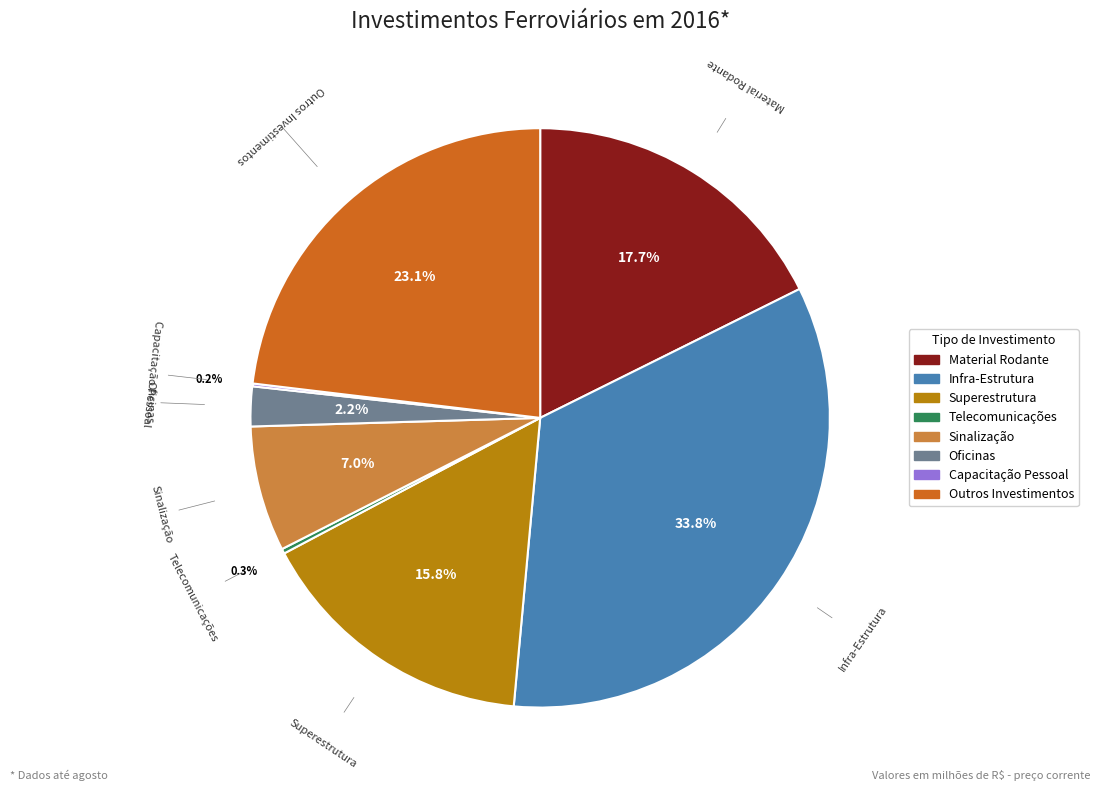

Is there any slice that represents more than half of the pie?

No